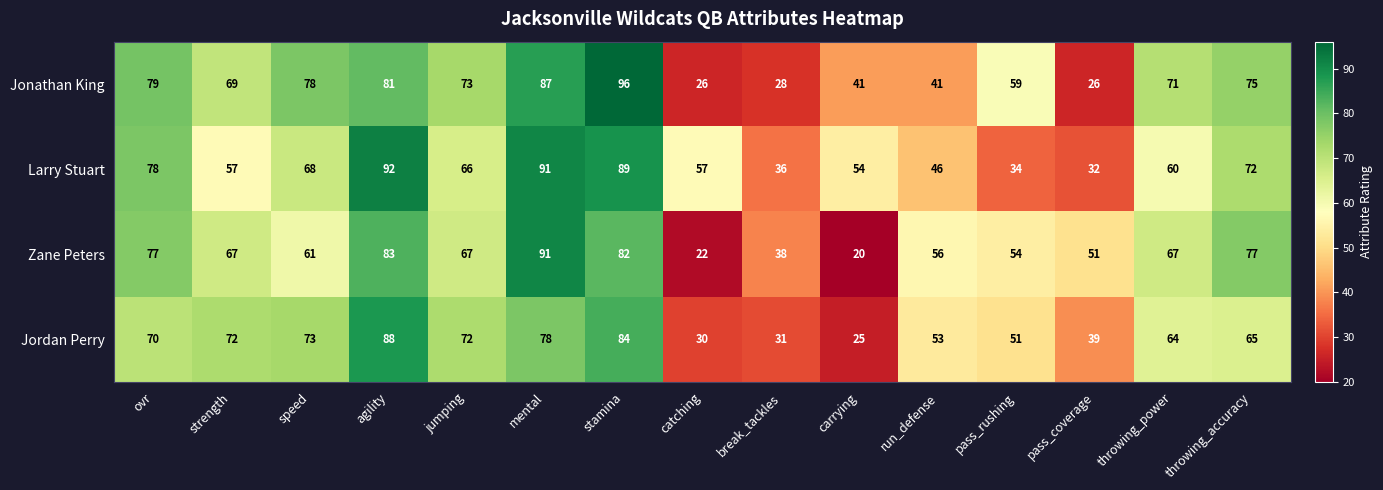

Count the number of categories in the chart.

15